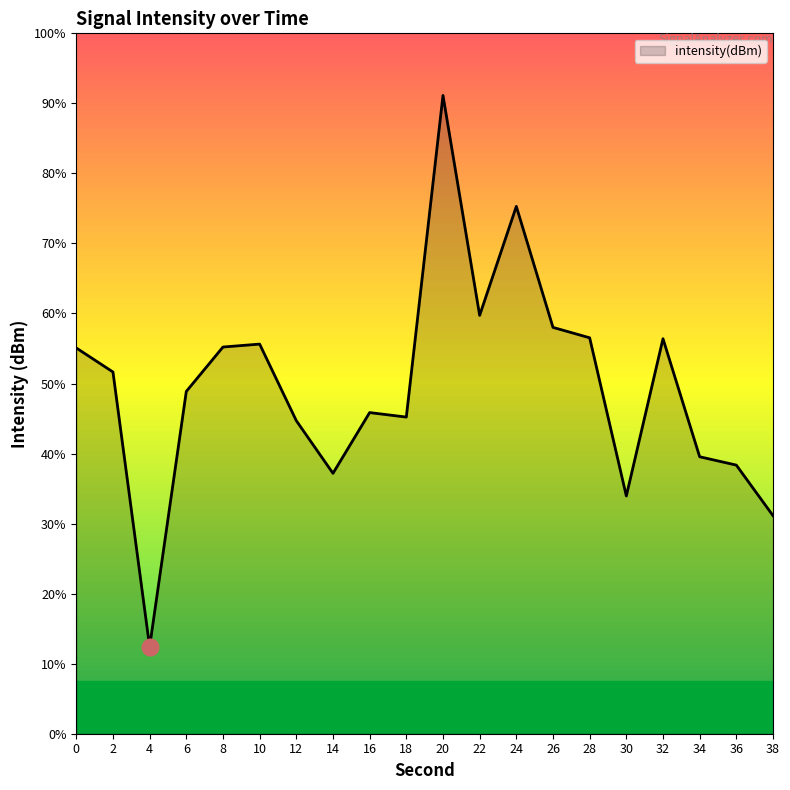

The value at 14 is -61.1. True or false?

False